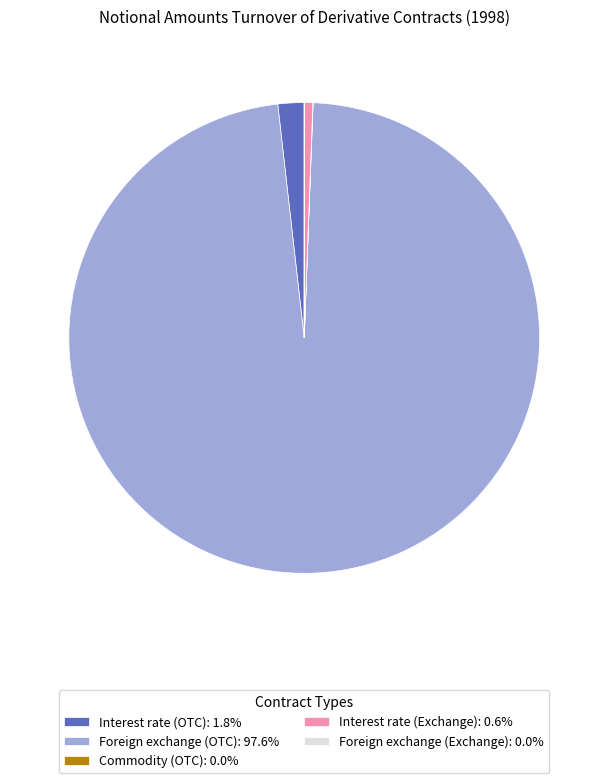

Is there any slice that represents more than half of the pie?

Yes